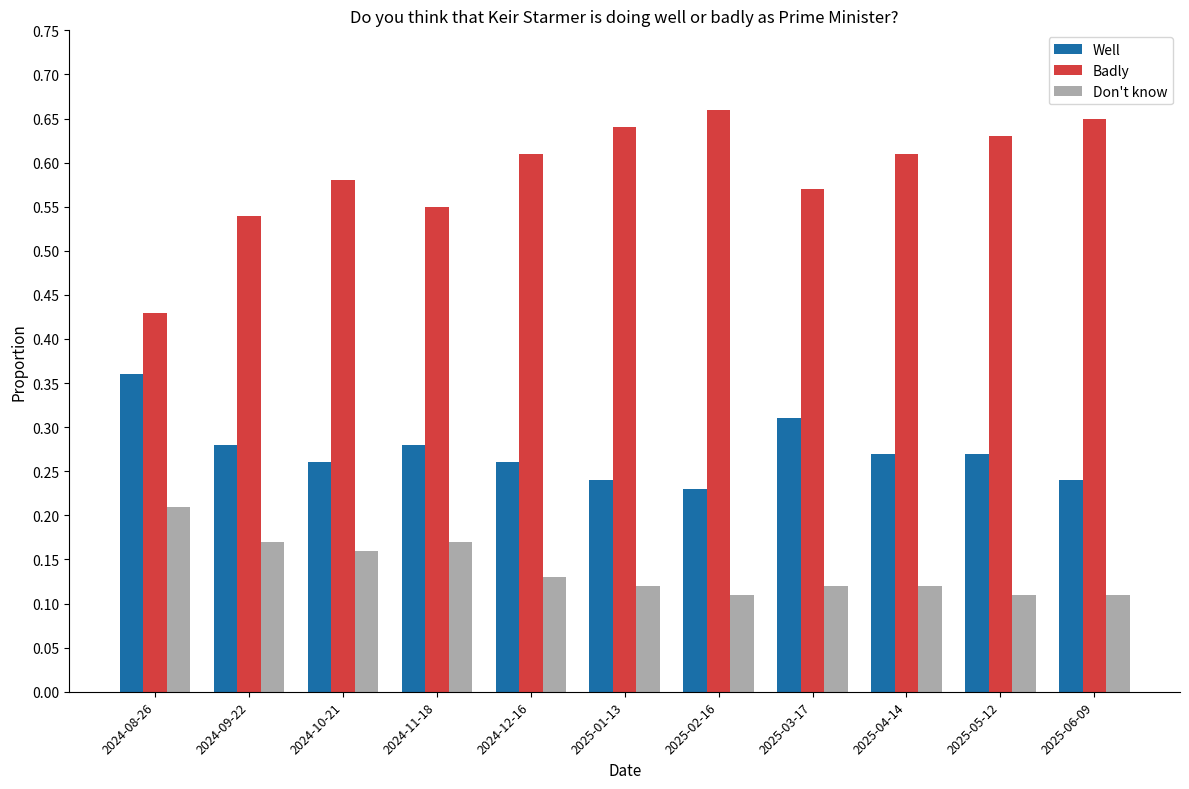

What are all the series names shown in the legend?

Well, Badly, Don't know